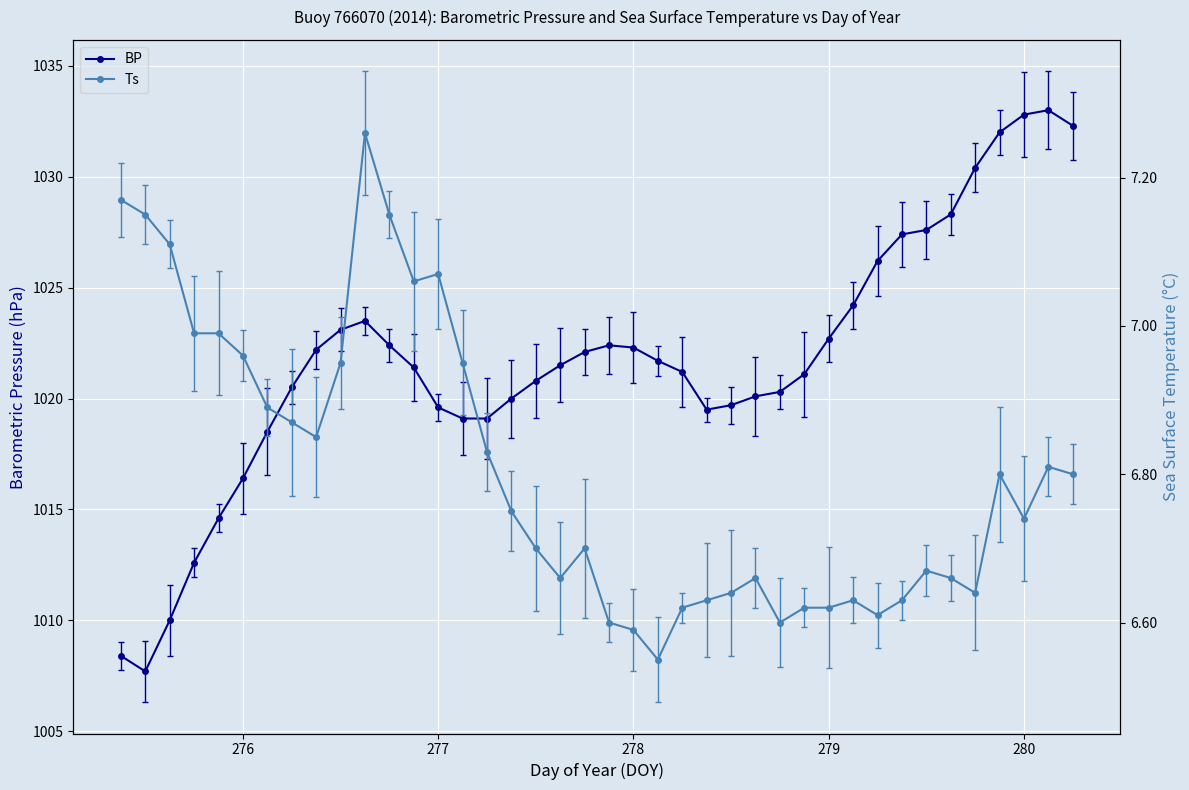

What is the value of the Ts point at the 25th from the left?

6.6